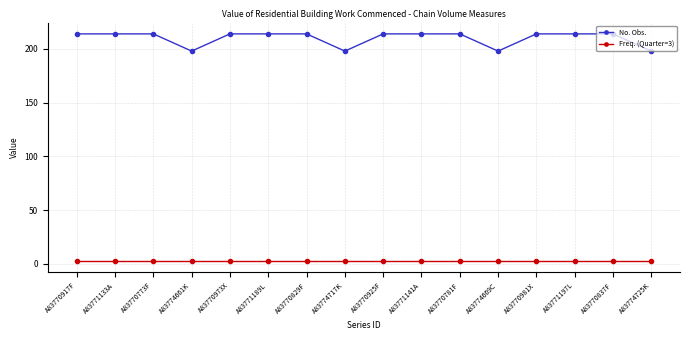

How many data points does each series have?

16